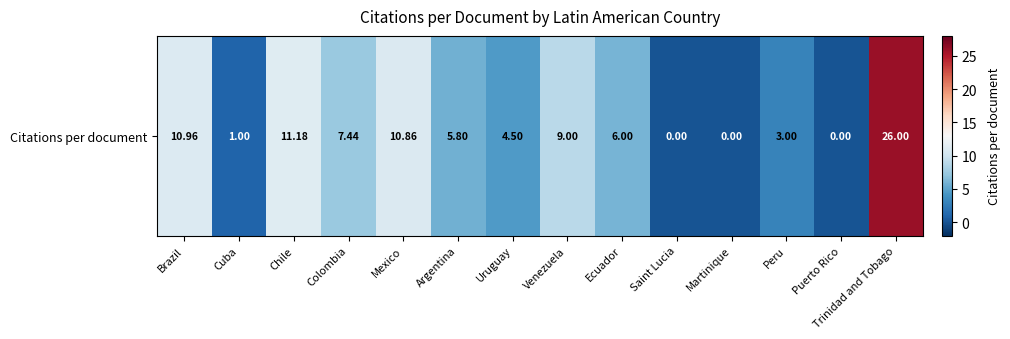

What is the difference between the maximum and minimum values?

26.0